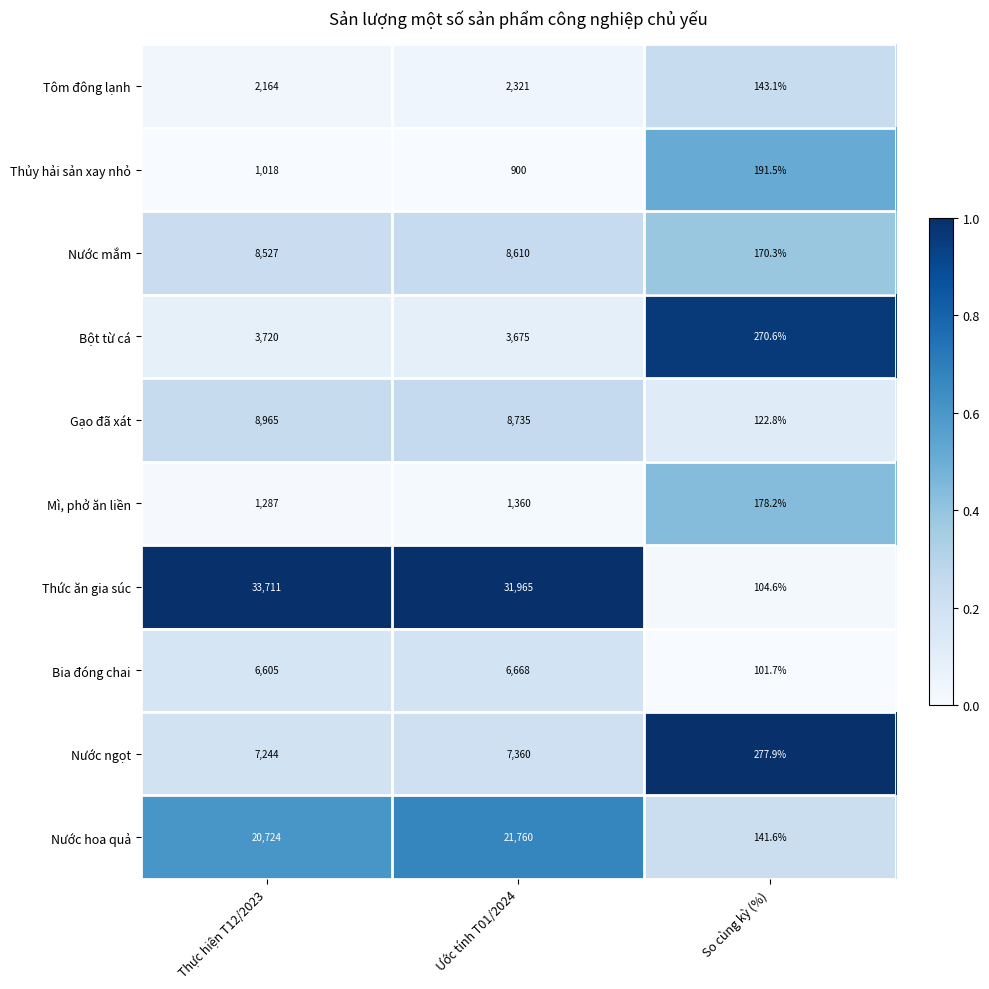

Rank the series by their maximum value, from highest to lowest.

Thức ăn gia súc, Nước hoa quả, Gạo đã xát, Nước mắm, Nước ngọt, Bia đóng chai, Bột từ cá, Tôm đông lạnh, Mì, phở ăn liền, Thủy hải sản xay nhỏ